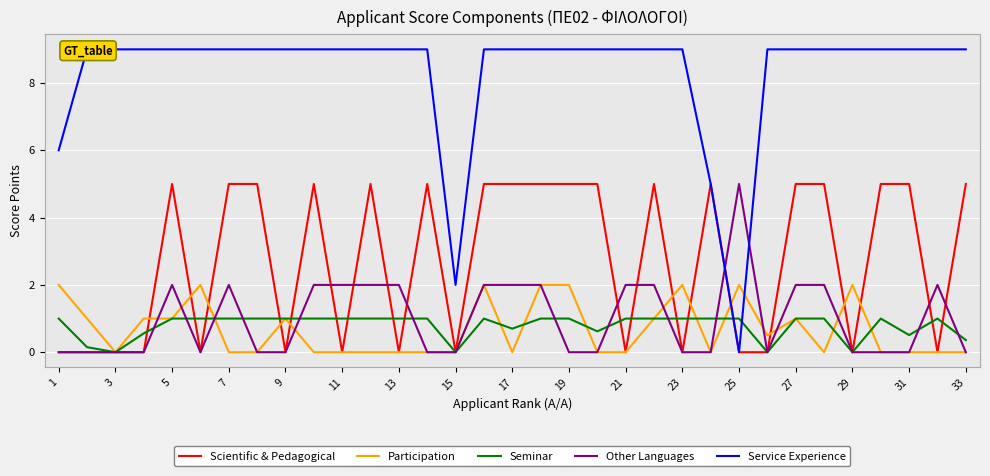

Is the value of Other Languages at 27 greater than the value of Scientific & Pedagogical at 27?

No